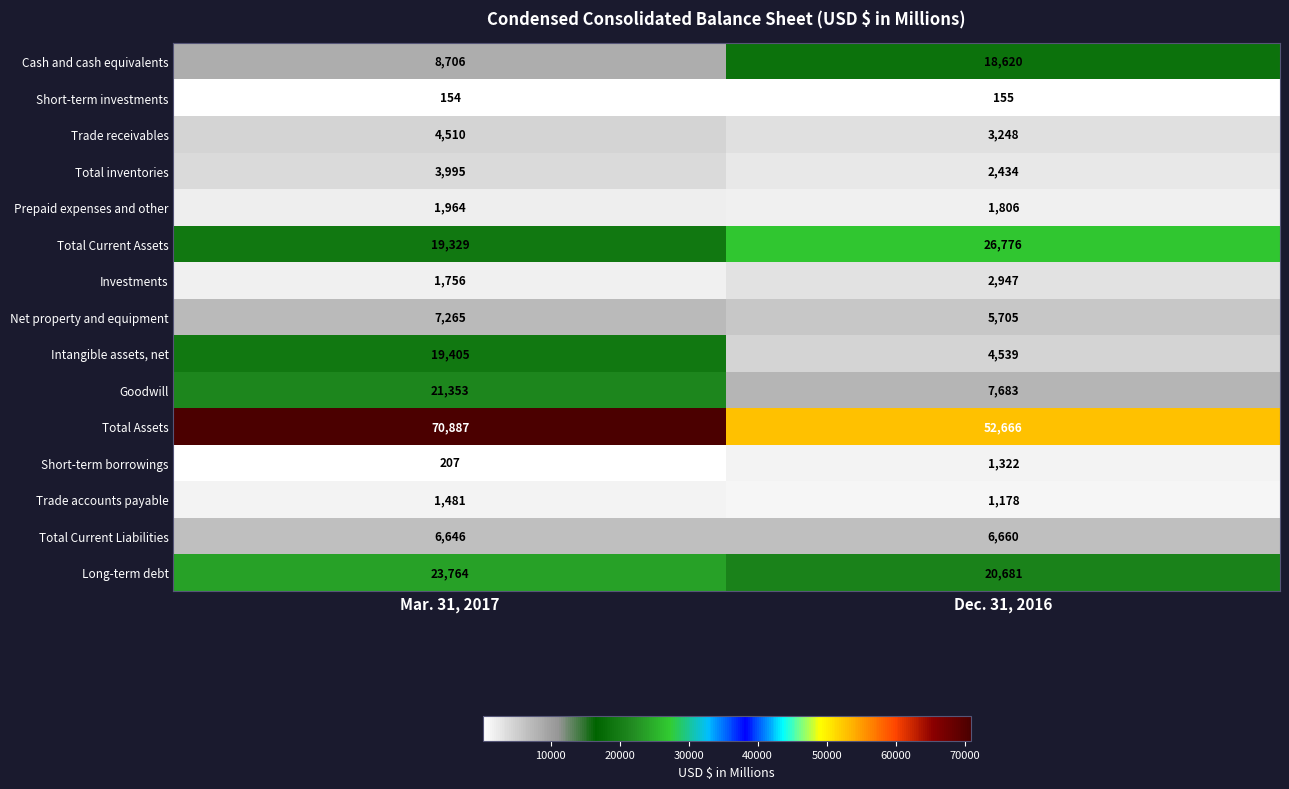

List the series in order of their peak value, lowest first.

Short-term investments, Short-term borrowings, Trade accounts payable, Prepaid expenses and other, Investments, Total inventories, Trade receivables, Total Current Liabilities, Net property and equipment, Cash and cash equivalents, Intangible assets, net, Goodwill, Long-term debt, Total Current Assets, Total Assets